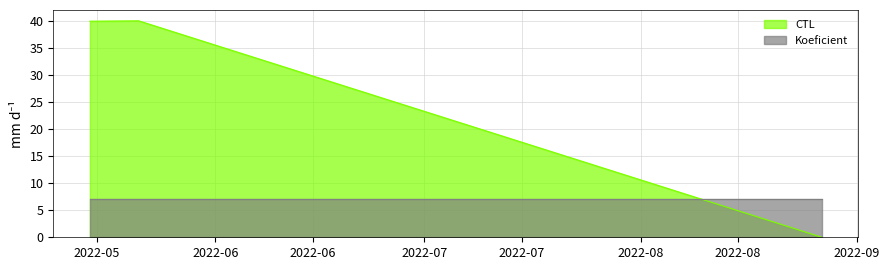

List the series in order of their overall mean, lowest first.

Koeficient, CTL